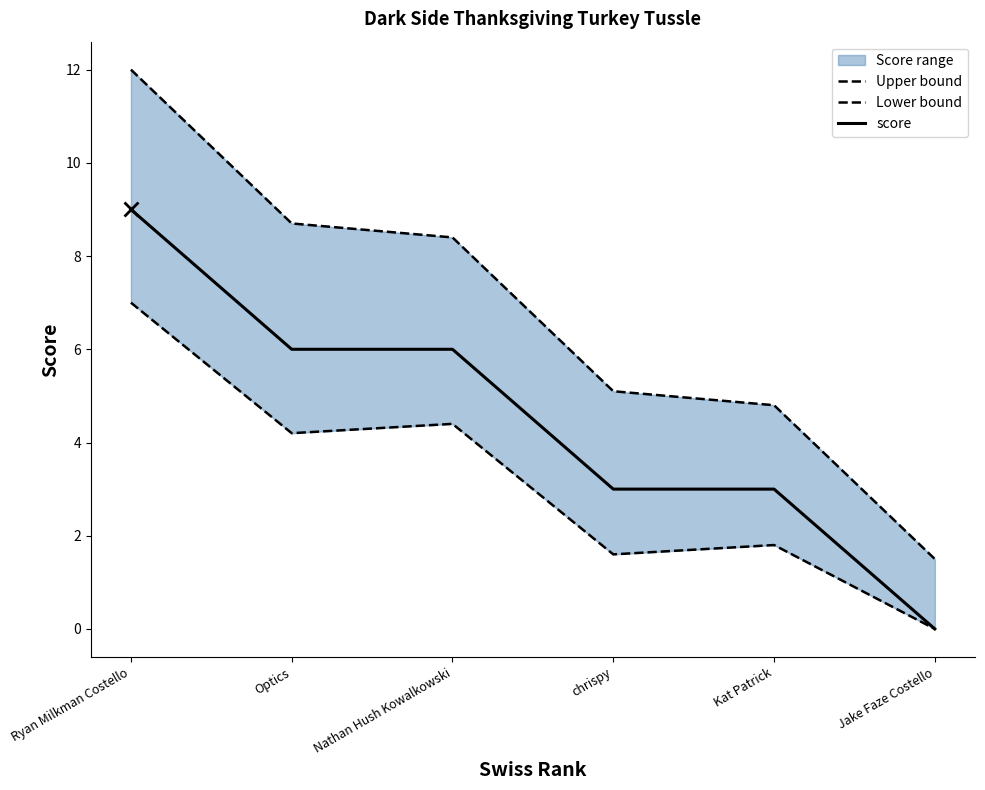

At which category does Lower bound reach its first local peak?

Nathan Hush Kowalkowski